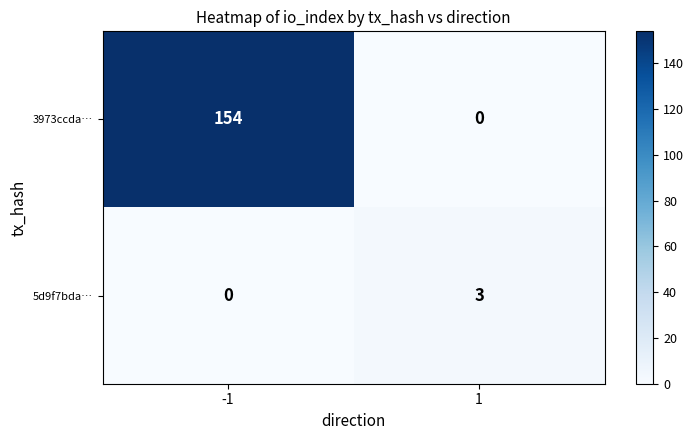

Rank the series by their average value, from lowest to highest.

5d9f7bda…, 3973ccda…